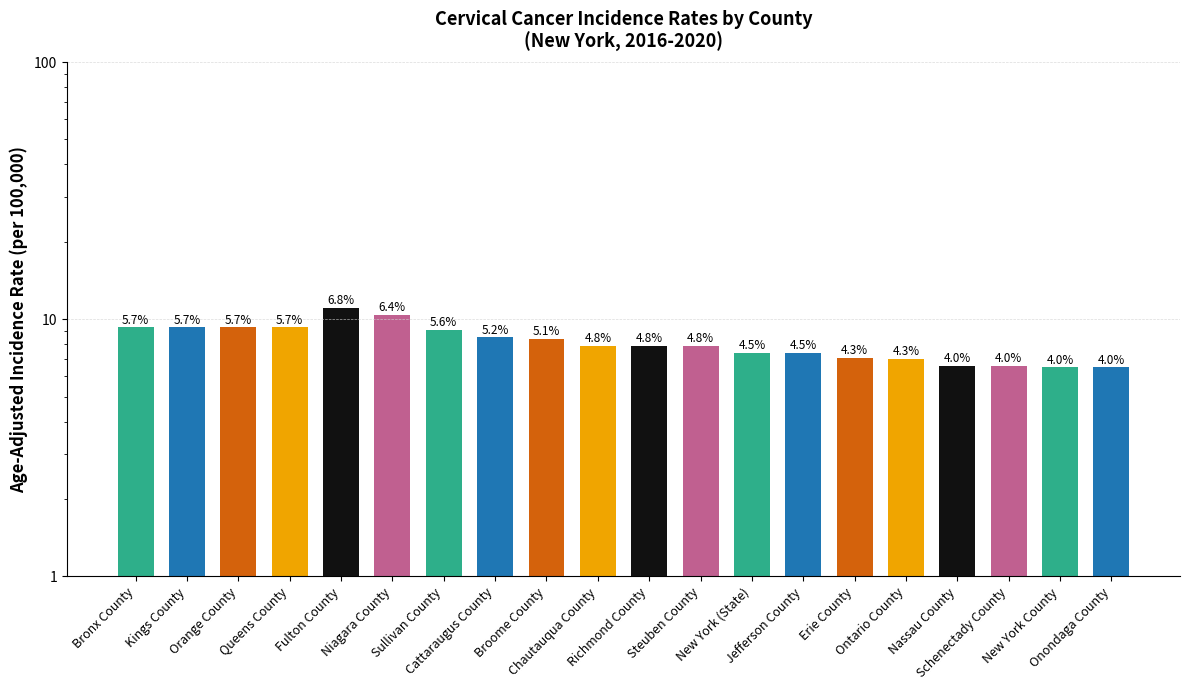

Are the bars grouped side by side (vs. stacked)?

No